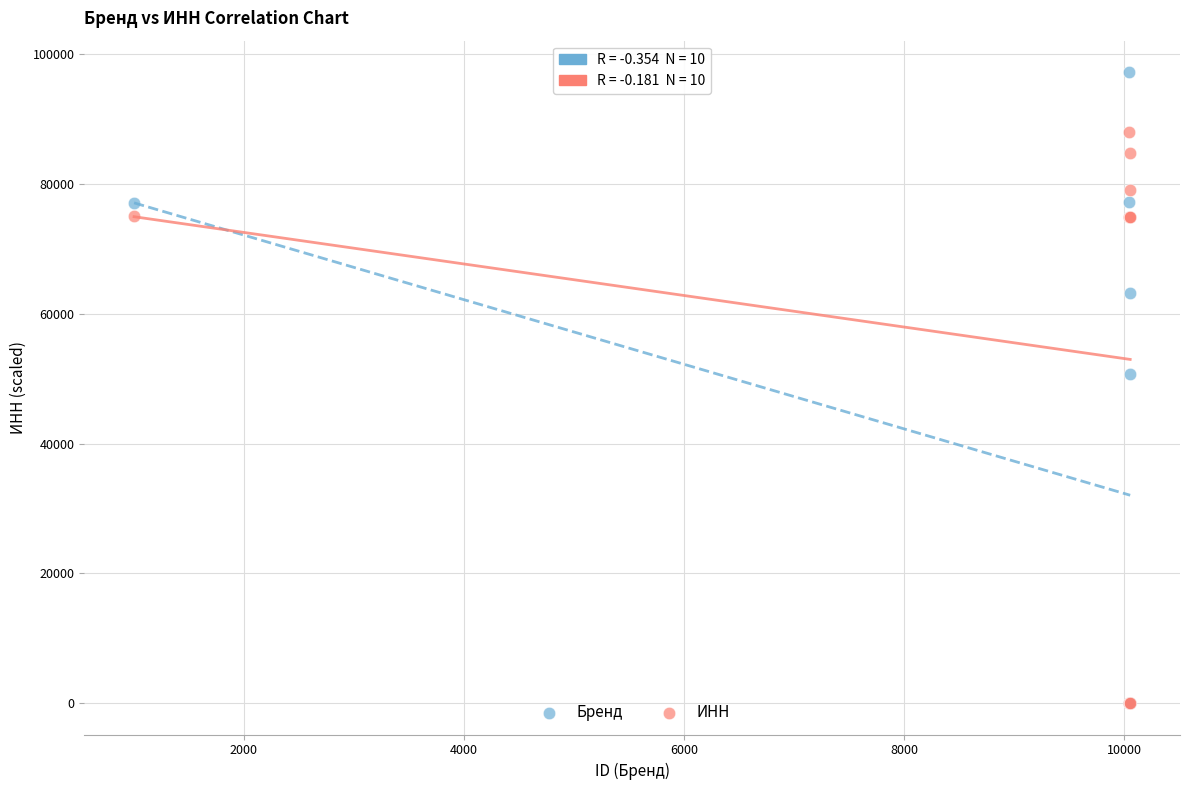

What are all the series names shown in the legend?

Бренд, ИНН